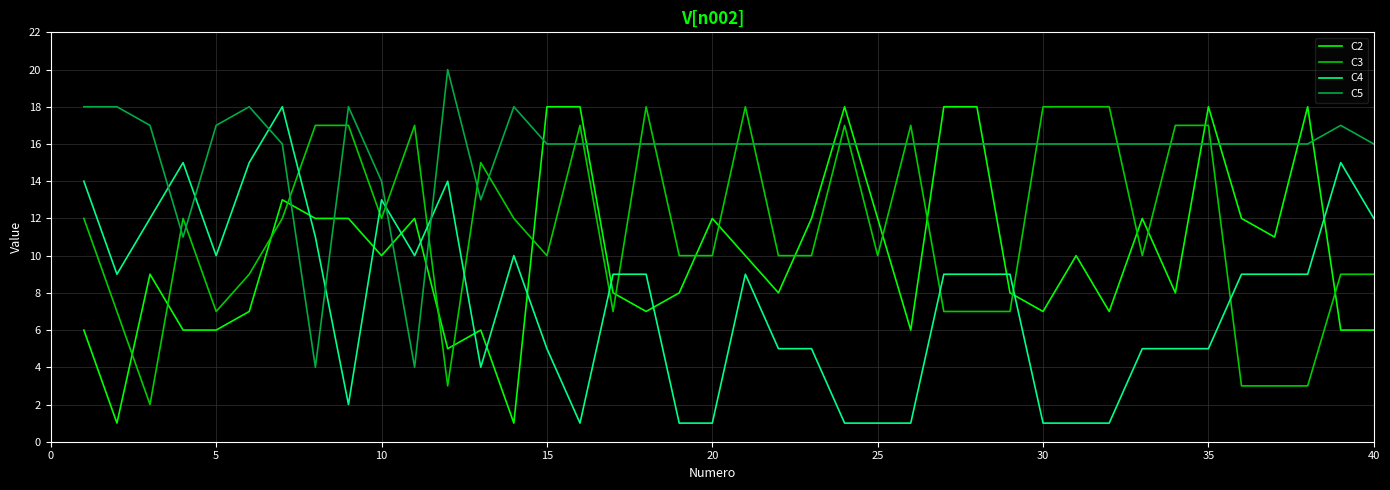

Which series ends up on top after the final intersection of C3 and C2?

C3